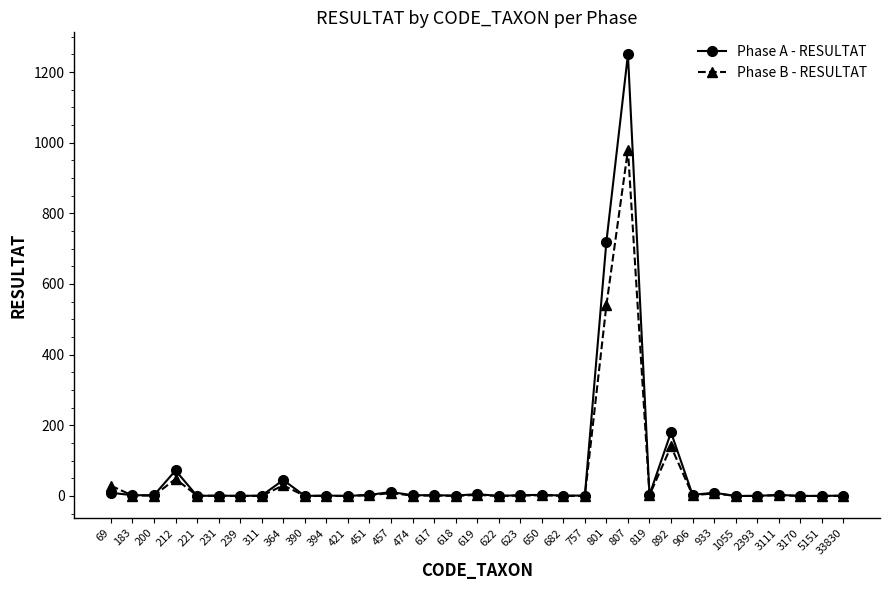

Which series has the widest spread of values?

Phase A - RESULTAT